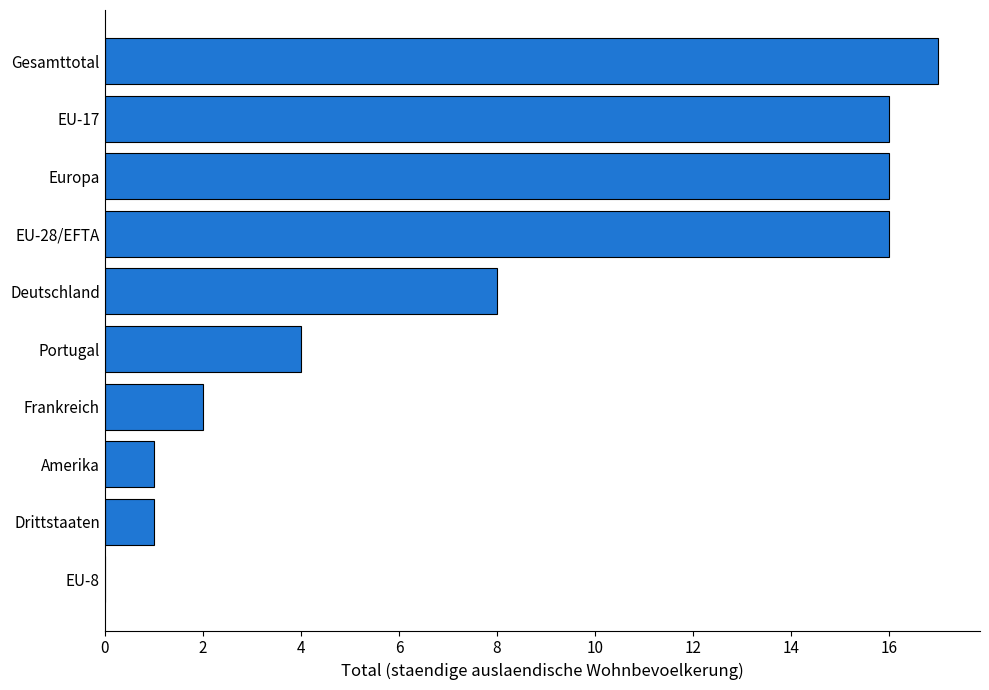

Is it true that the value at Europa is 16?

True